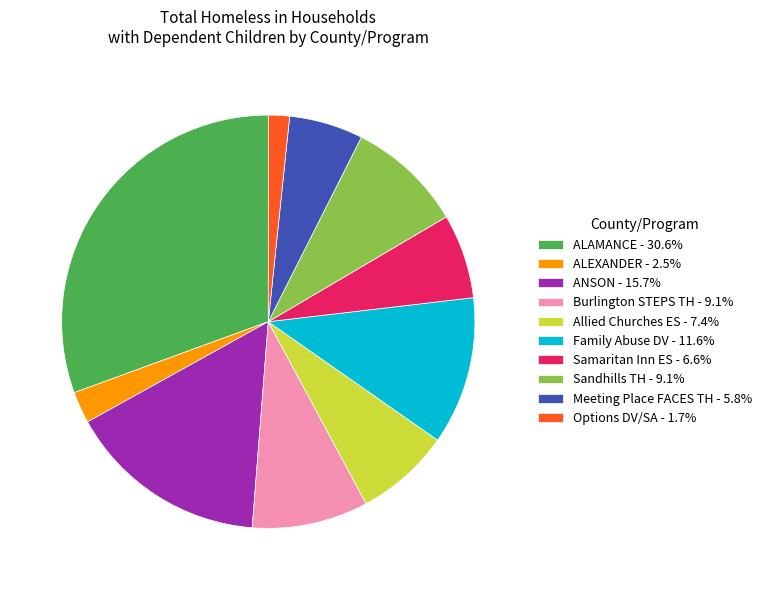

Is there a majority slice in this chart?

No